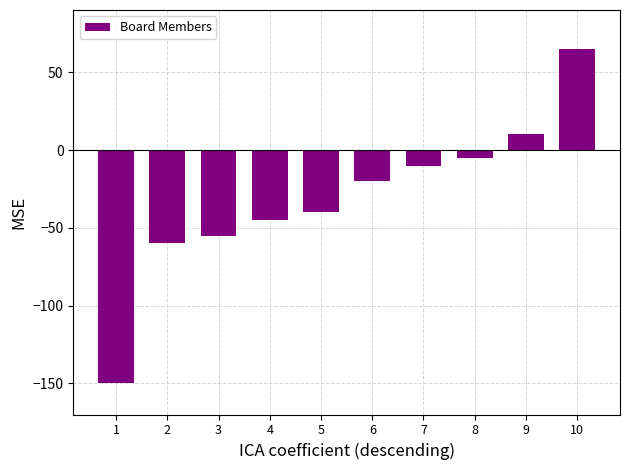

Reading left to right, extract all data points from this chart.

-150	-60	-55	-45	-40	-20	-10	-5	10	65